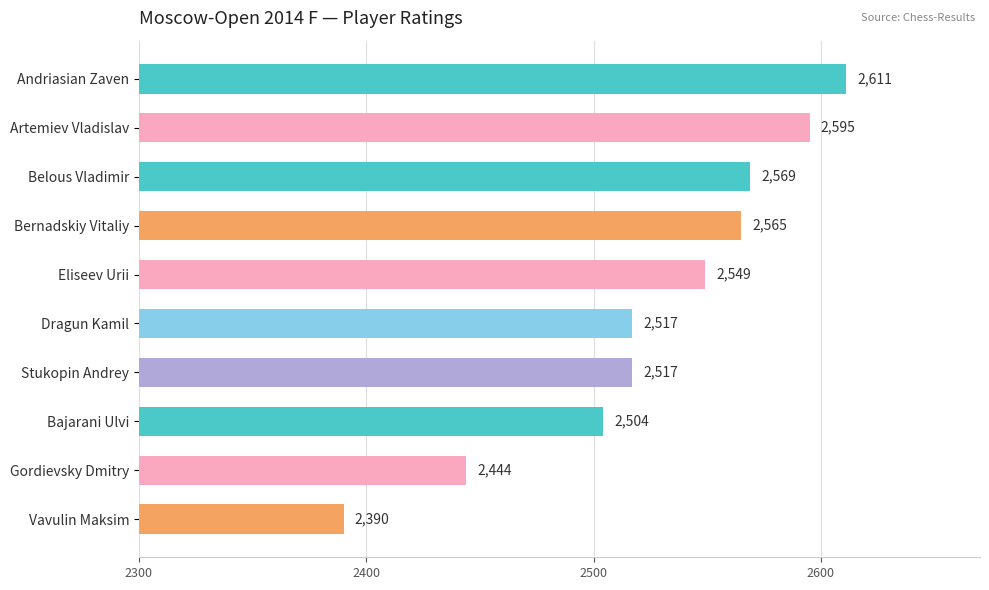

What is the sum of all values?

25261